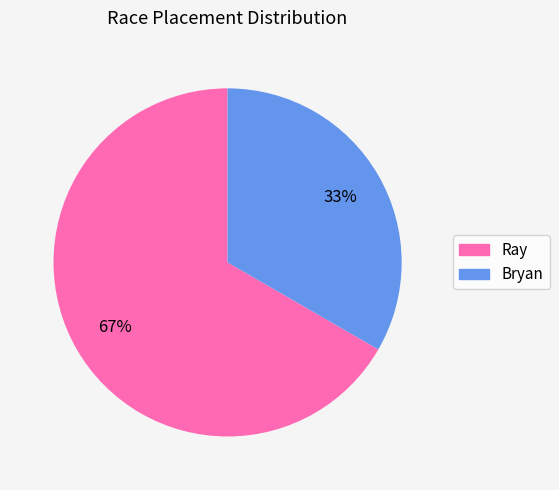

True or false: Bryan accounts for 23% of the total.

False